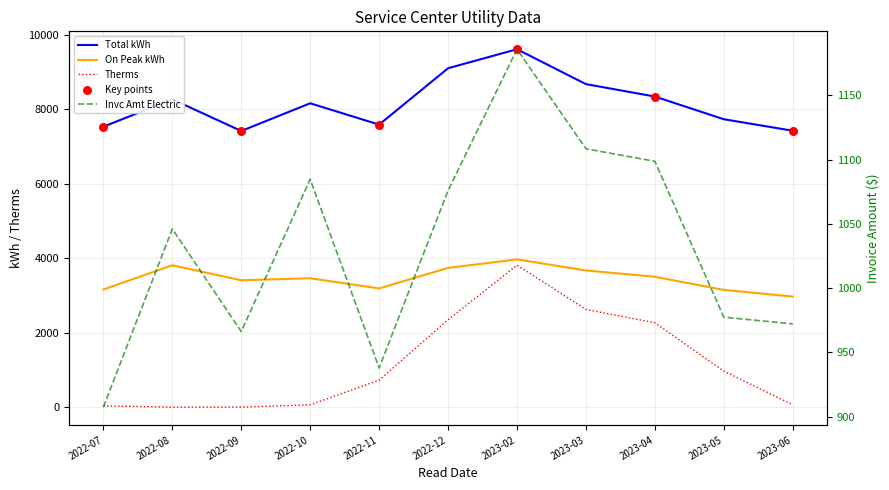

Which series has the widest spread of Y values?

Therms